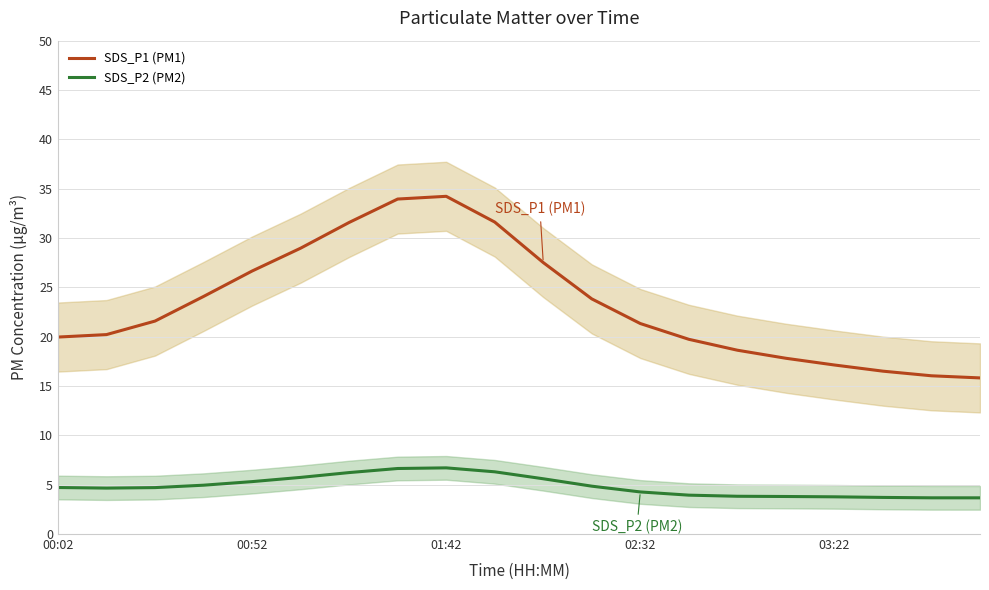

Which series has the largest range (max minus min)?

SDS_P1 (PM1)